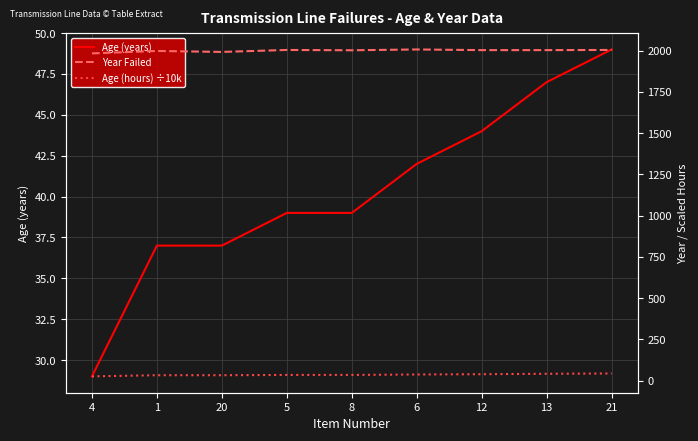

How many data points in Year Failed are above 2004?

3